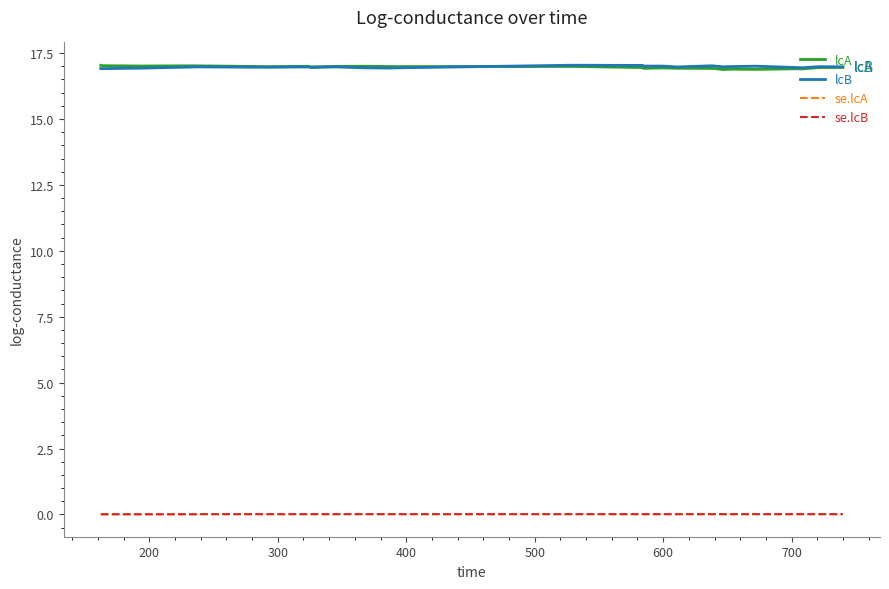

Rank the series by their maximum value, from lowest to highest.

se.lcA, se.lcB, lcA, lcB